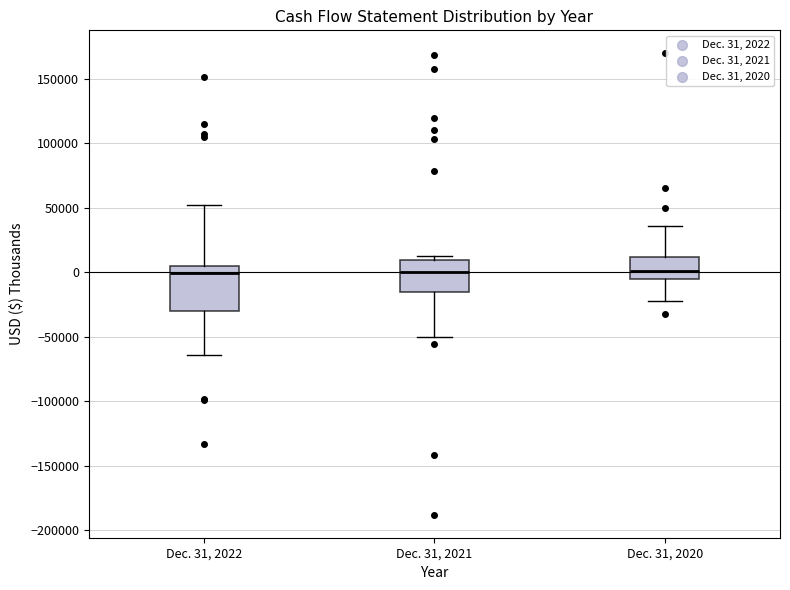

Comparing the boxes themselves (not the whiskers), which one is the tallest?

Dec. 31, 2022